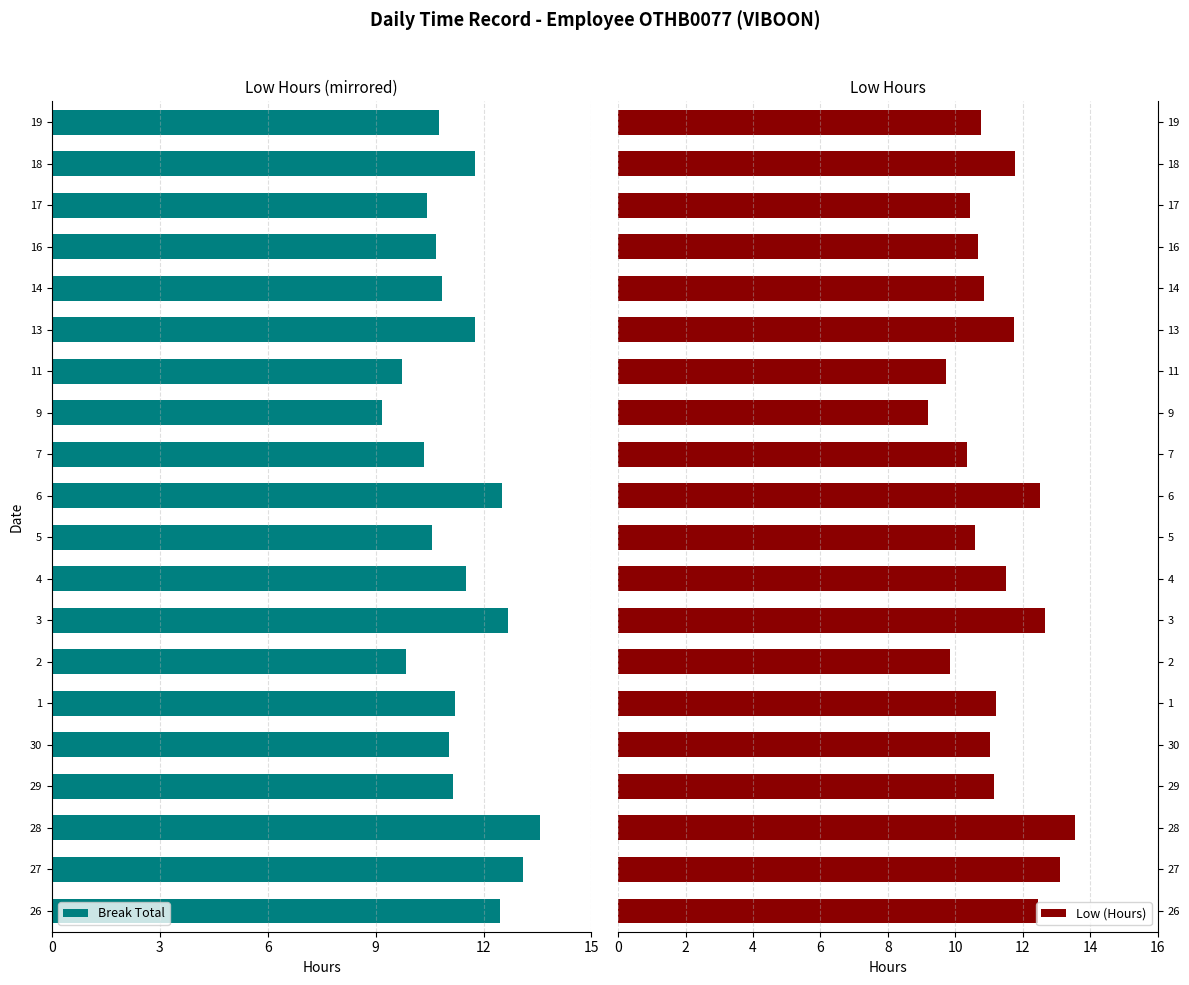

What is the sum of the Low (Hours) values at 4 and 30?

22.5